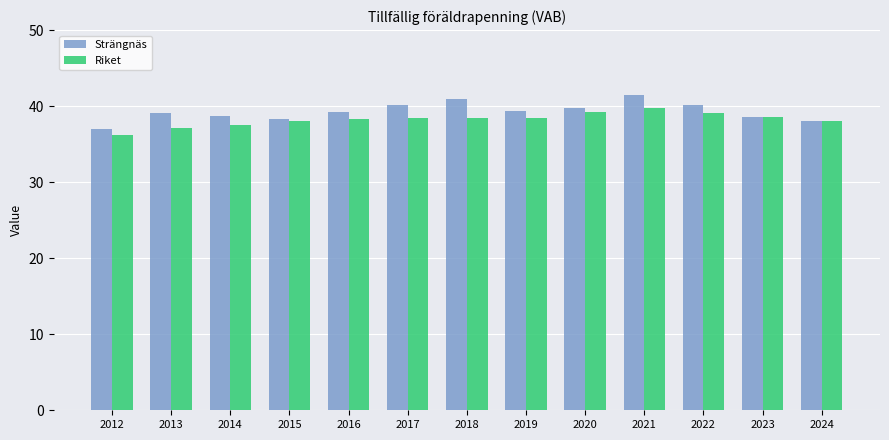

What is the sum of all Riket values?

497.1